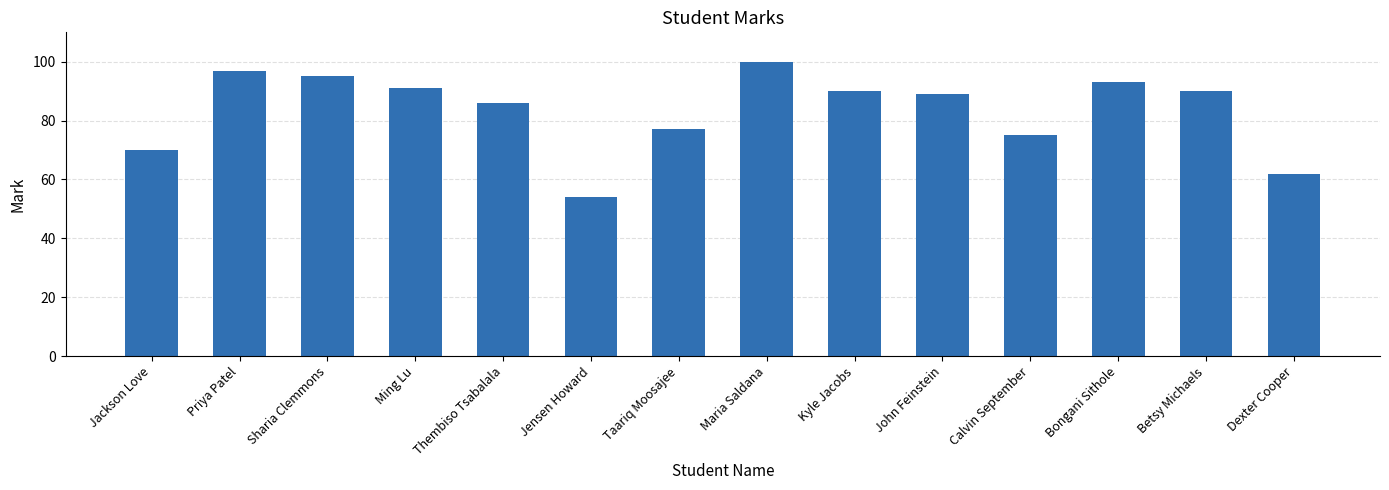

What is the smallest value displayed?

54